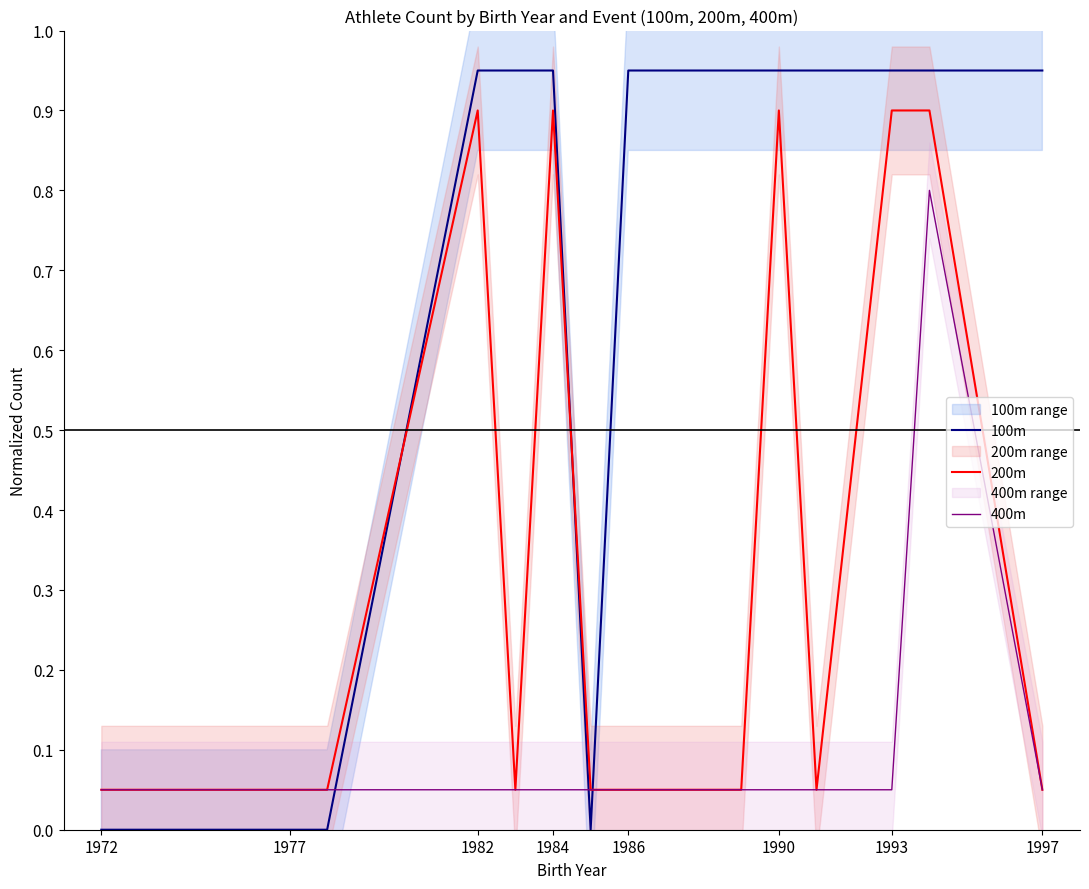

Which series ends up on top after the final intersection of 100m and 400m?

100m